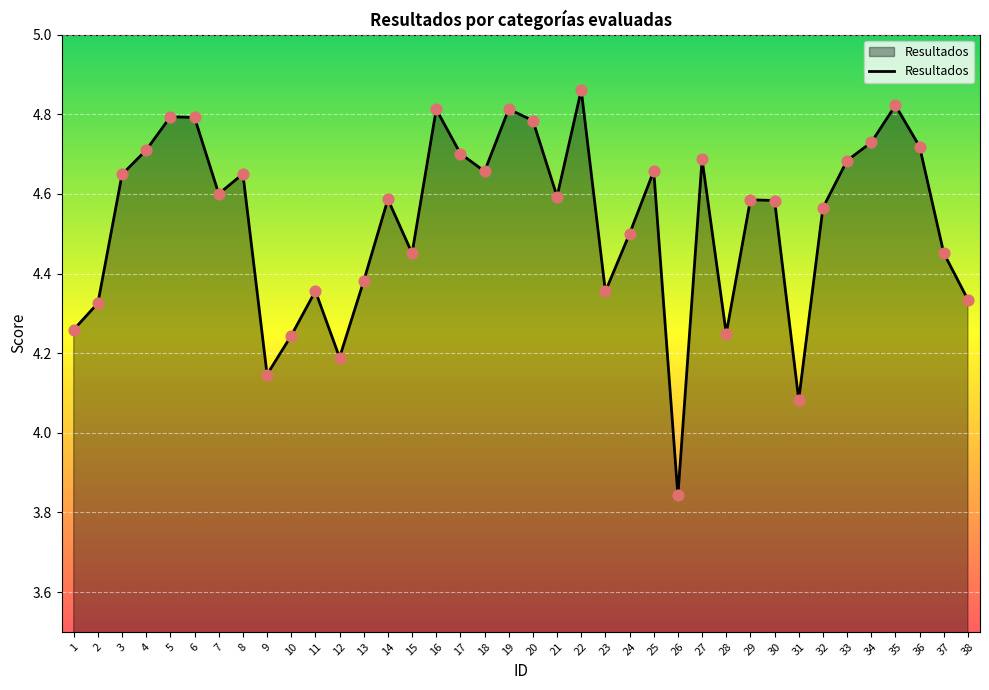

What is the ratio of the value at 6 to the value at 5?

1.0